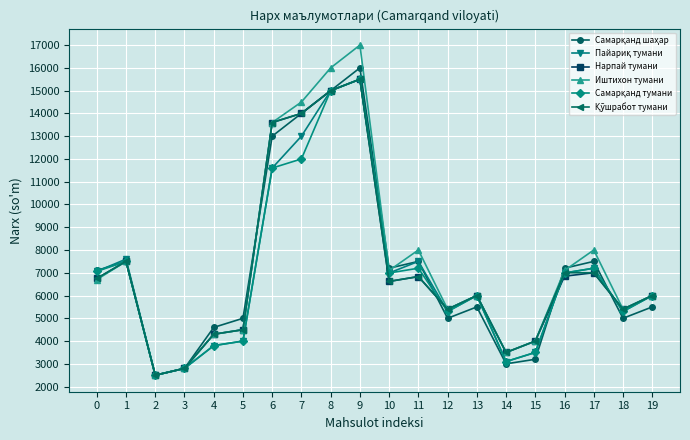

Is this an area chart (filled region under the line)?

No